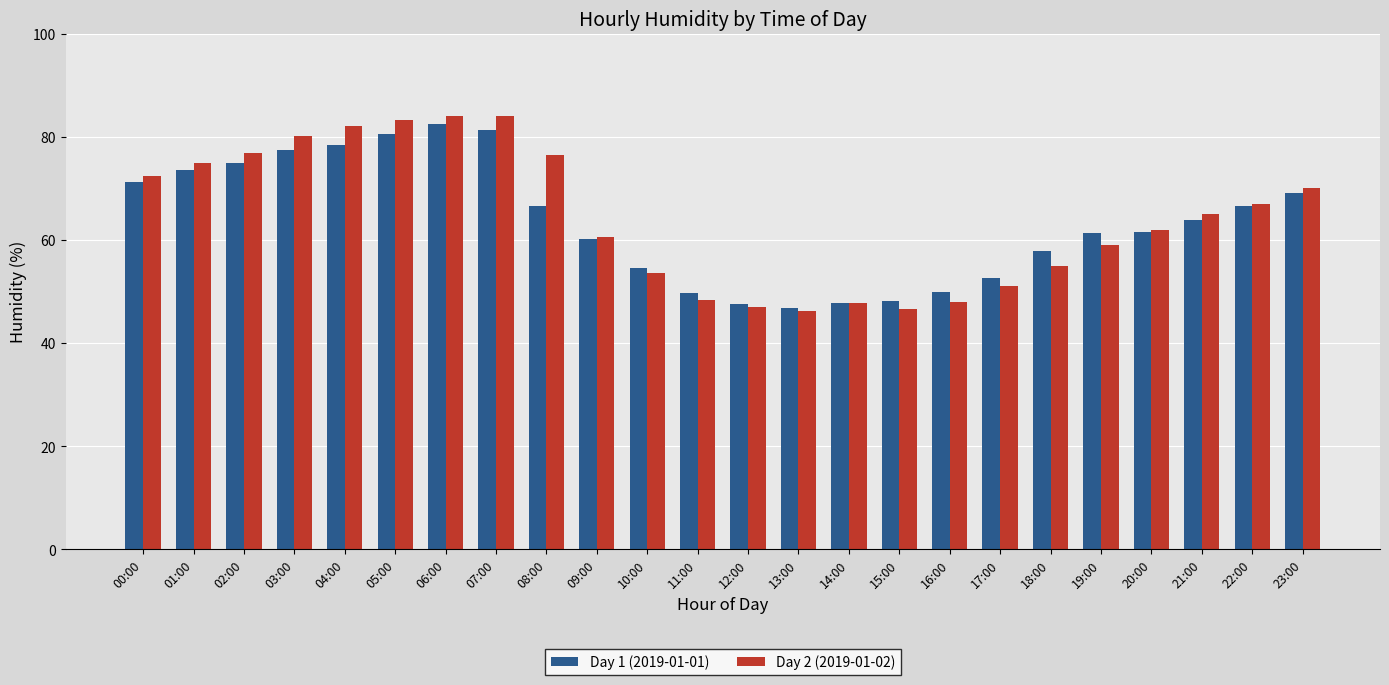

At how many categories does at least one series exceed 56?

16